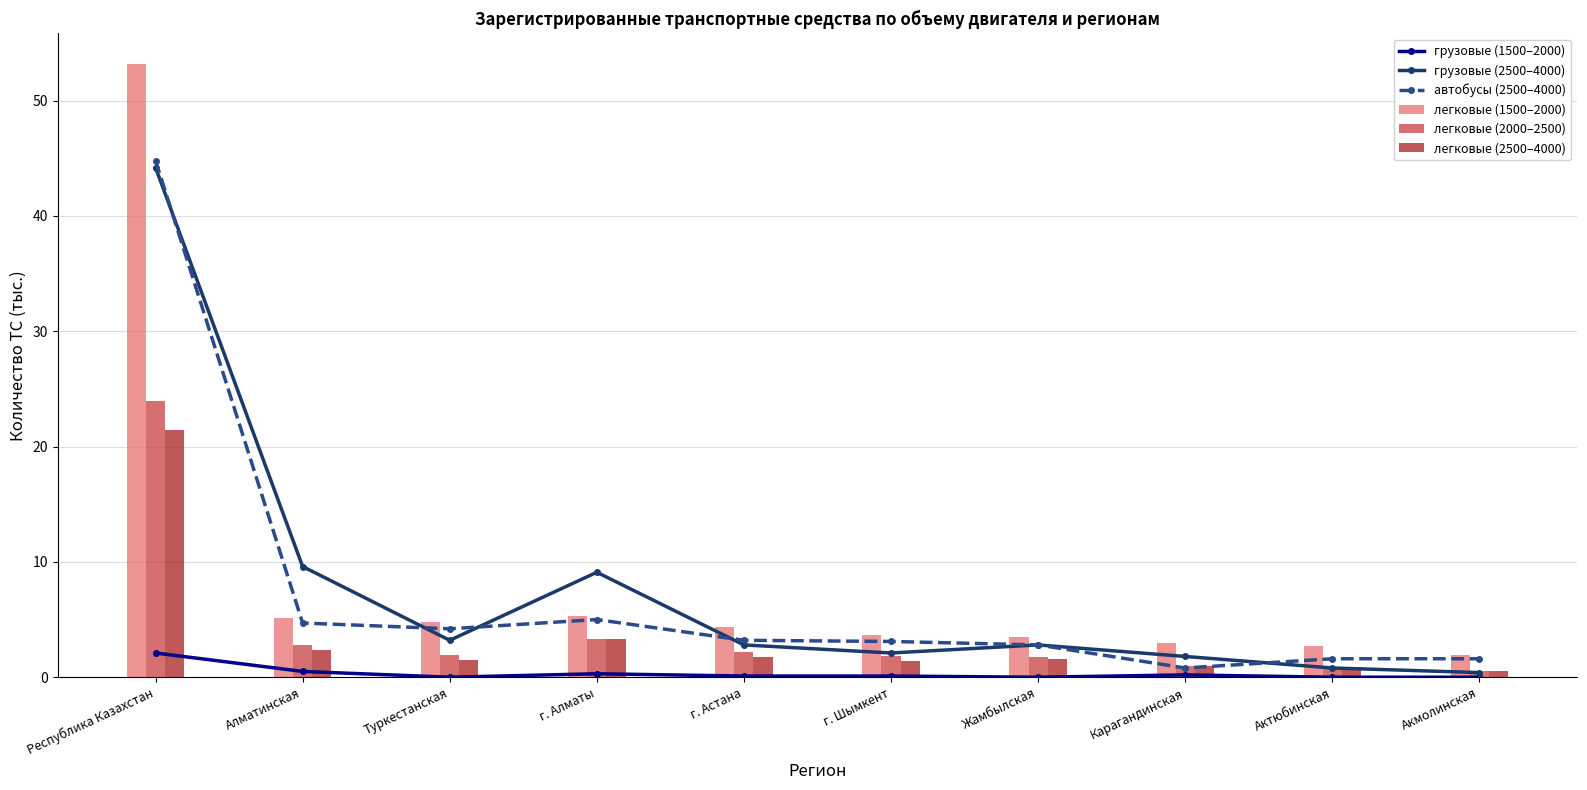

What value does the грузовые (1500–2000) series have at Республика Казахстан?

2.1